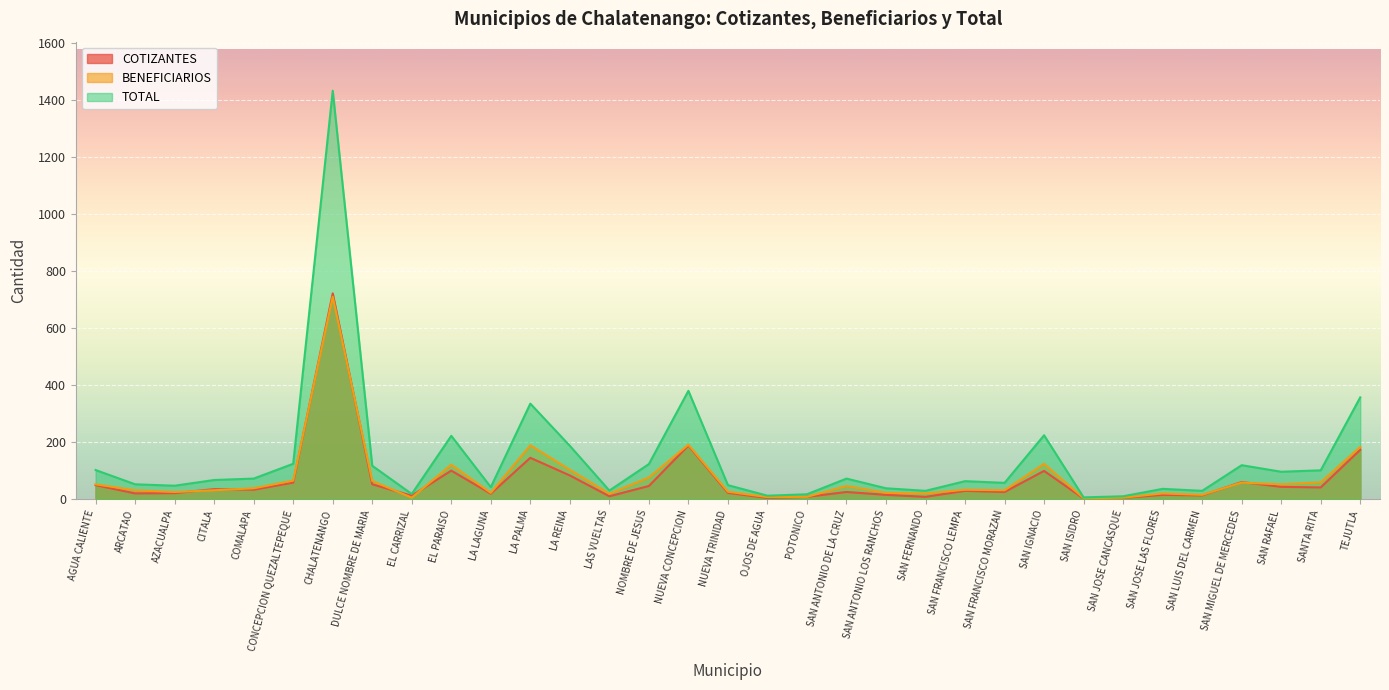

What is the average value of the BENEFICIARIOS series?

75